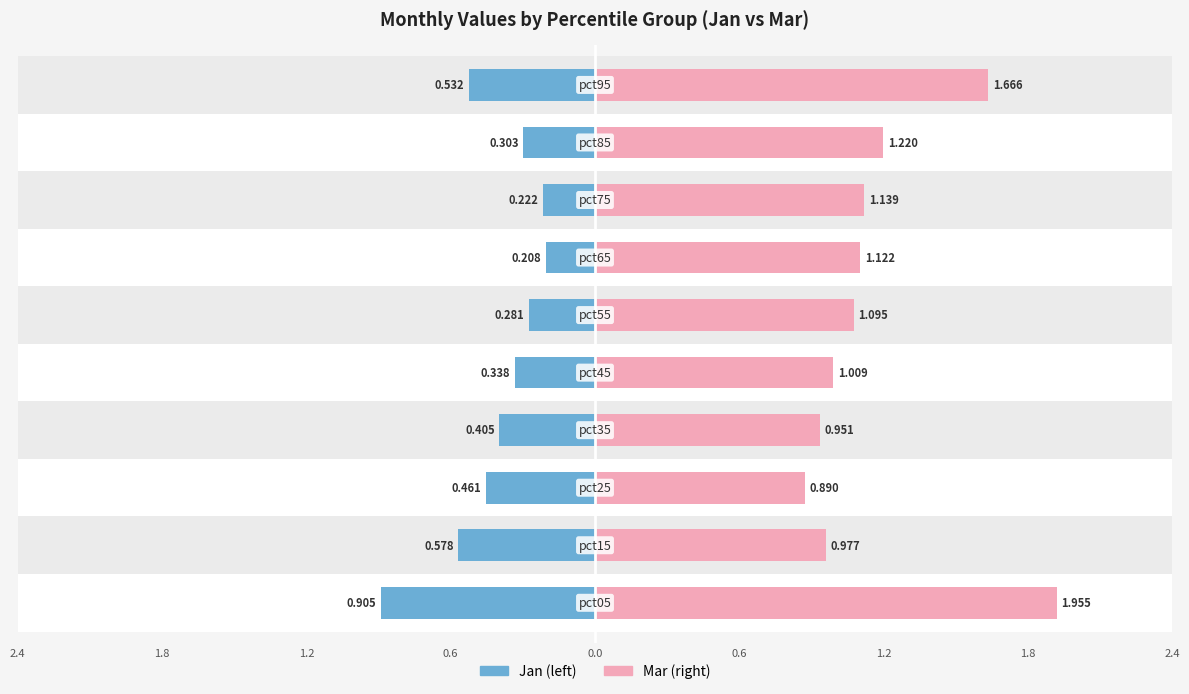

At 9, list the series in order from largest to smallest.

Mar, Jan